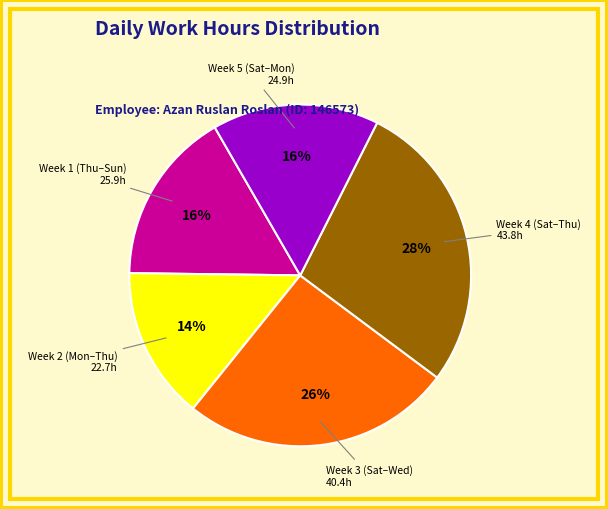

To the nearest percent, what is the average slice percentage?

20%